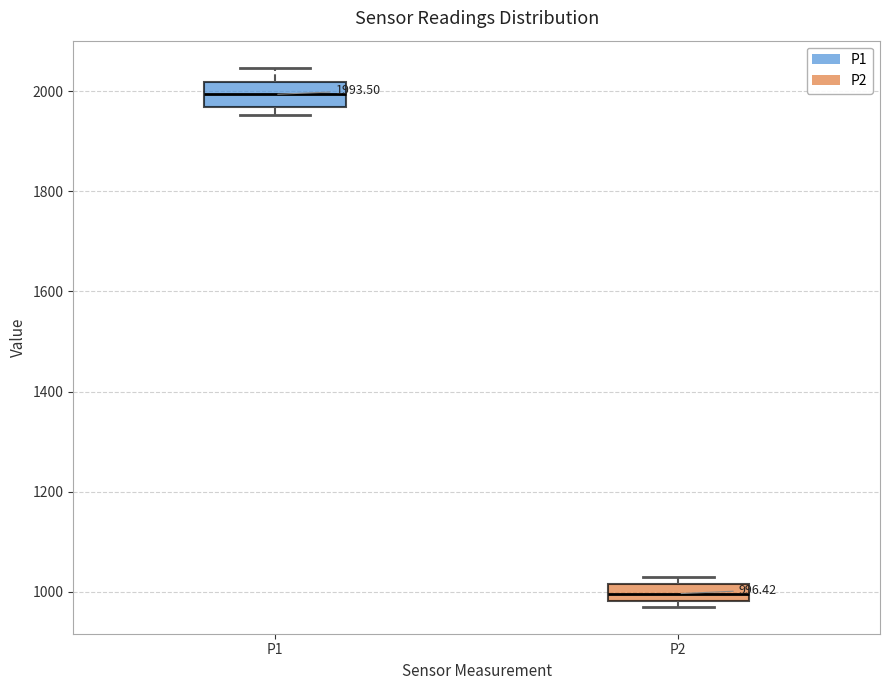

Which box's median line is the lowest?

P2